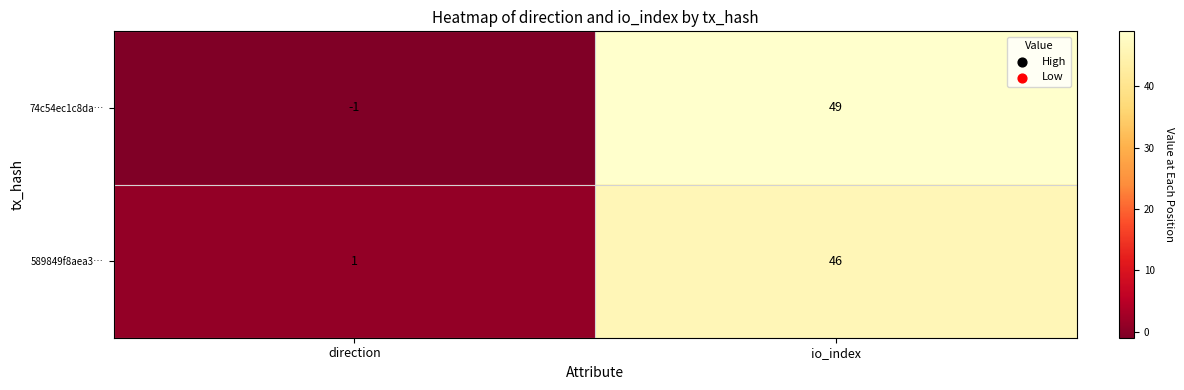

Where is 589849f8aea3… nearest to the value 23?

direction